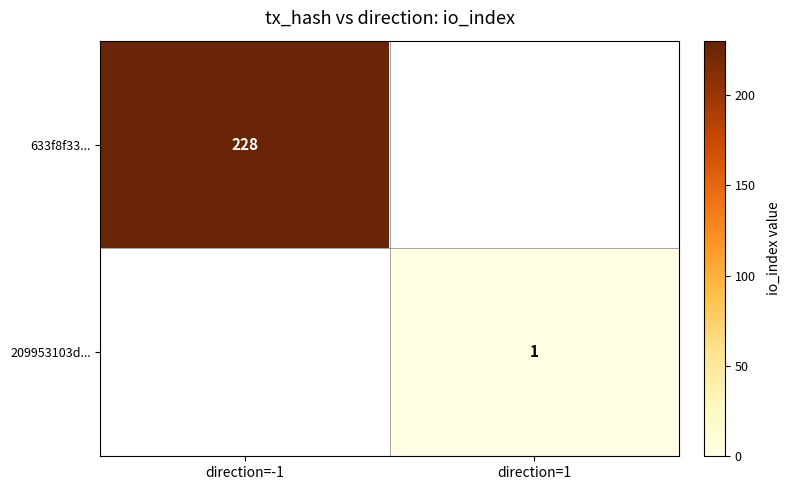

Is the value of 209953103d... at direction=1 greater than the value of 633f8f33... at direction=-1?

No